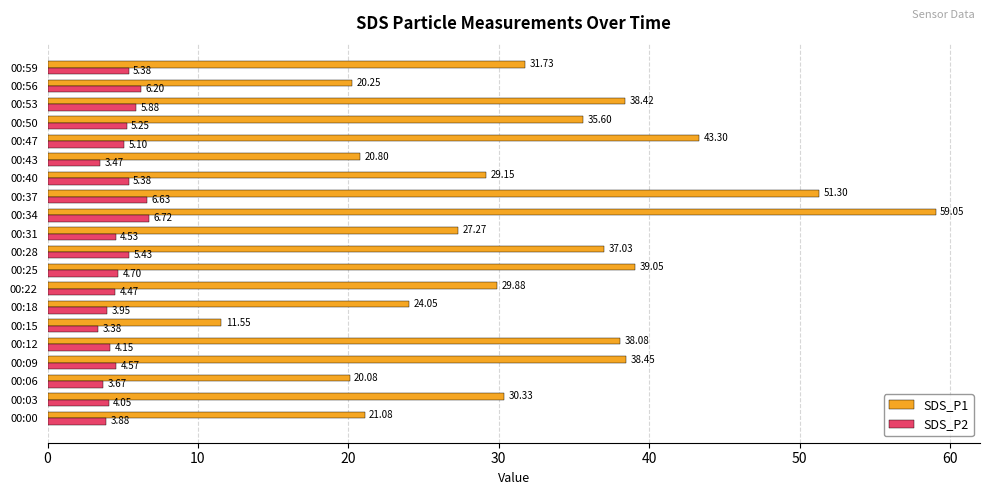

What is the sum of the SDS_P1 values at 00:06 and 00:22?

50.0